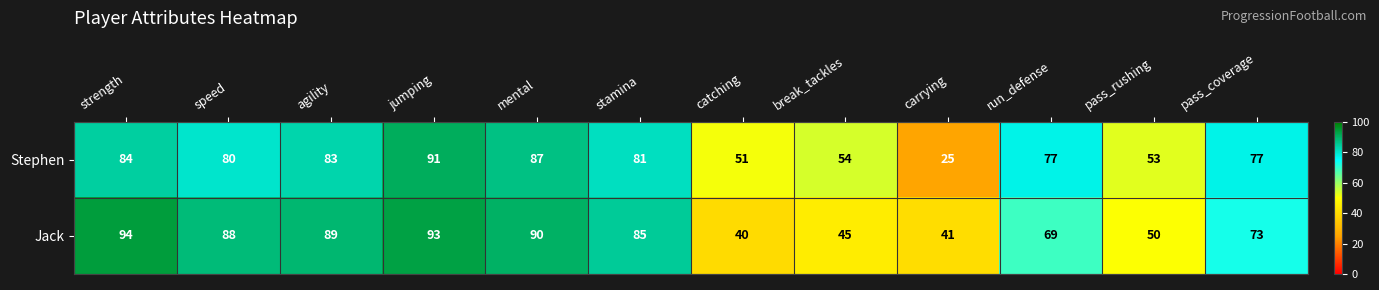

List the series in order of their peak value, lowest first.

Stephen, Jack